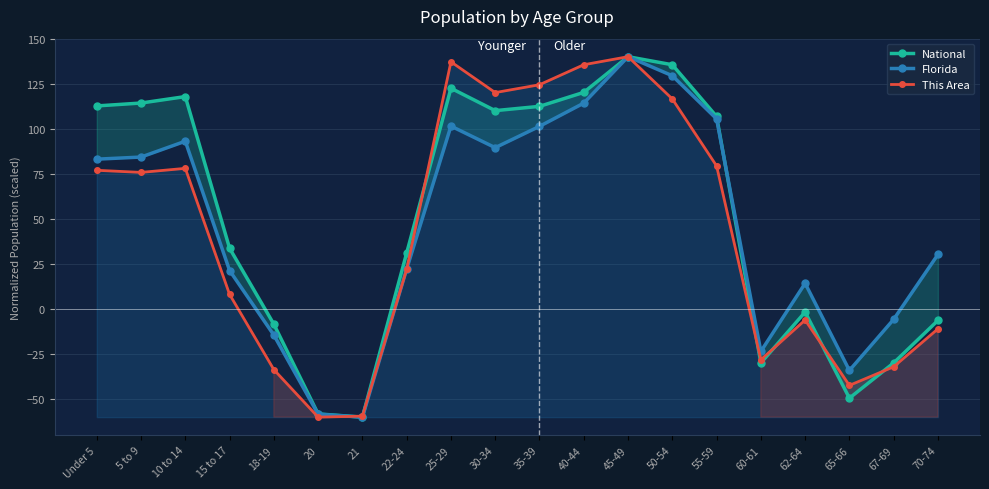

How many data points in This Area are less than 75?

10